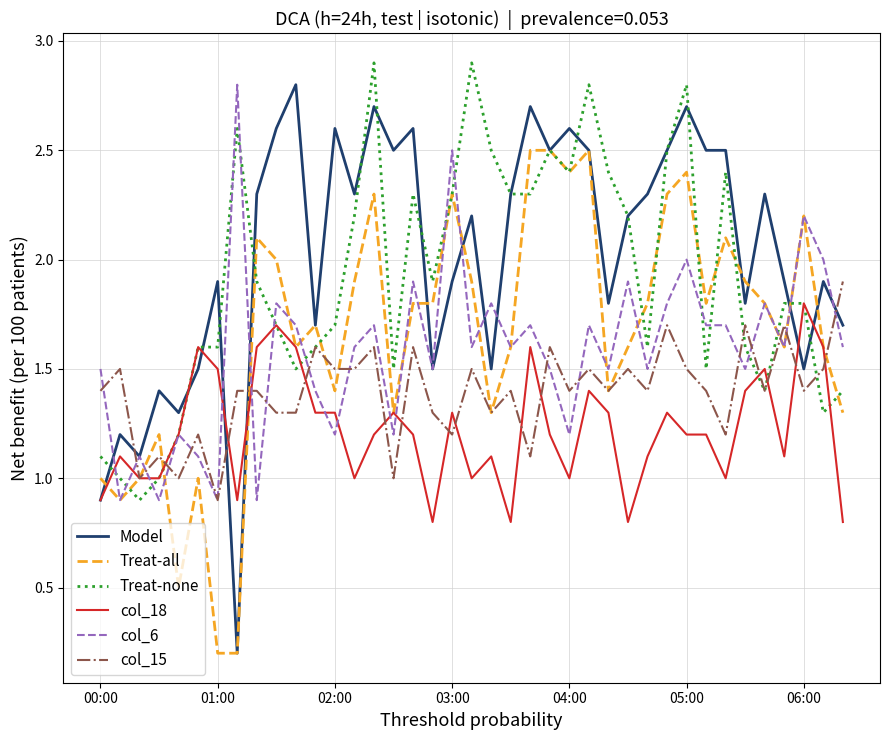

Which series has the largest range (max minus min)?

Model